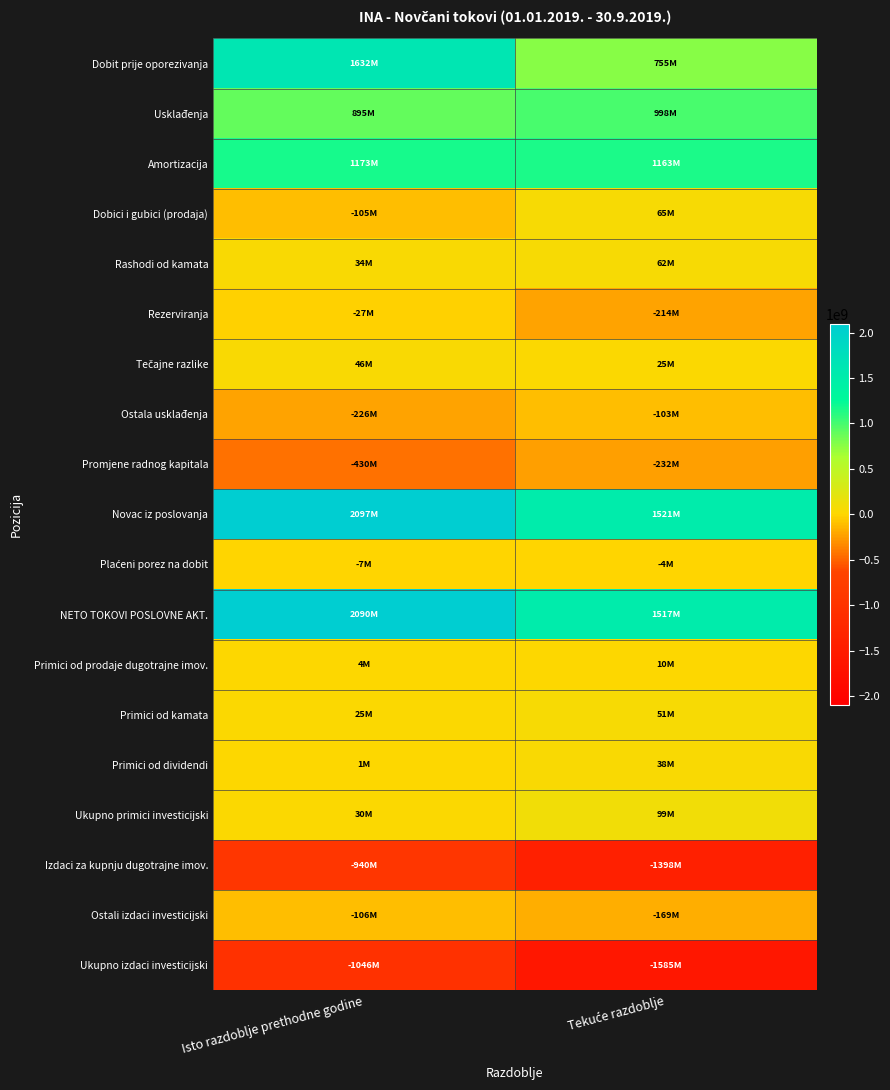

At Tekuće razdoblje, list the series in order from largest to smallest.

Novac iz poslovanja, NETO TOKOVI POSLOVNE AKT., Amortizacija, Usklađenja, Dobit prije oporezivanja, Ukupno primici investicijski, Dobici i gubici (prodaja), Rashodi od kamata, Primici od kamata, Primici od dividendi, Tečajne razlike, Primici od prodaje dugotrajne imov., Plaćeni porez na dobit, Ostala usklađenja, Ostali izdaci investicijski, Rezerviranja, Promjene radnog kapitala, Izdaci za kupnju dugotrajne imov., Ukupno izdaci investicijski